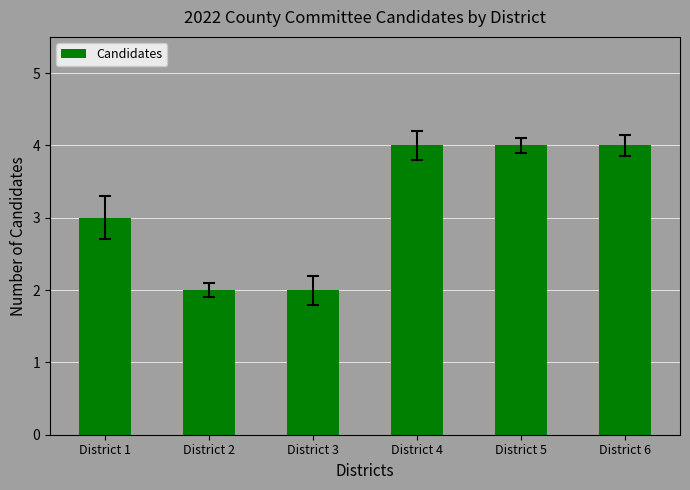

True or false: the data shows 4 at District 5.

True